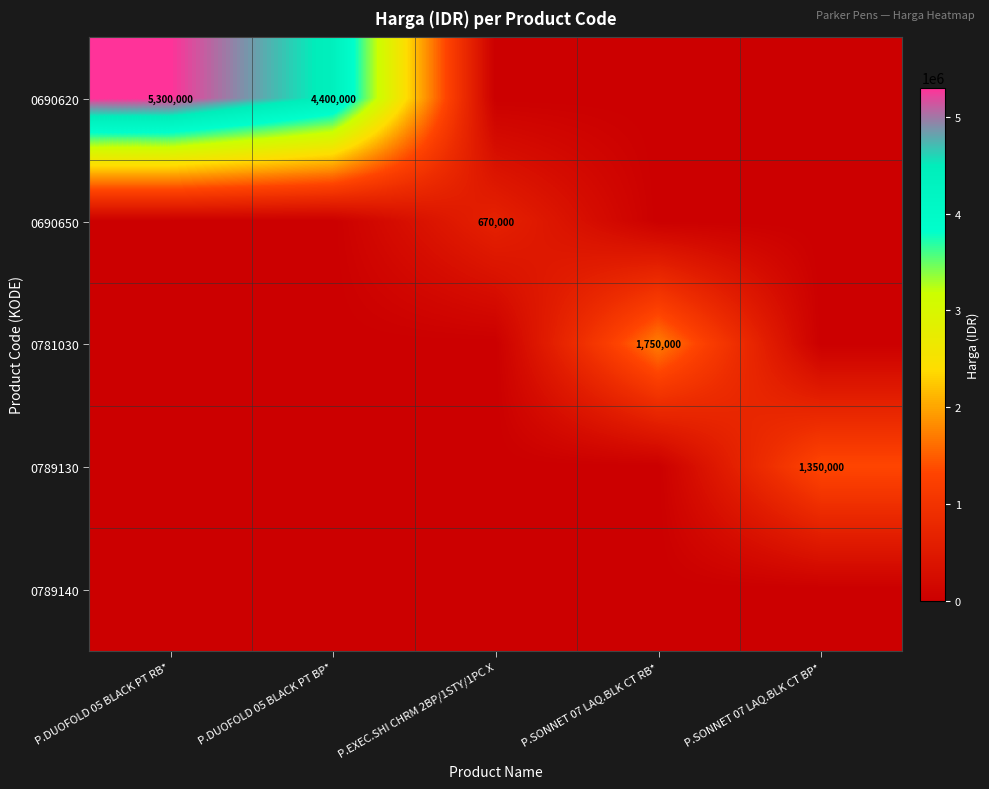

The value of 0690620 at P.DUOFOLD 05 BLACK PT BP* is 4400000. True or false?

True